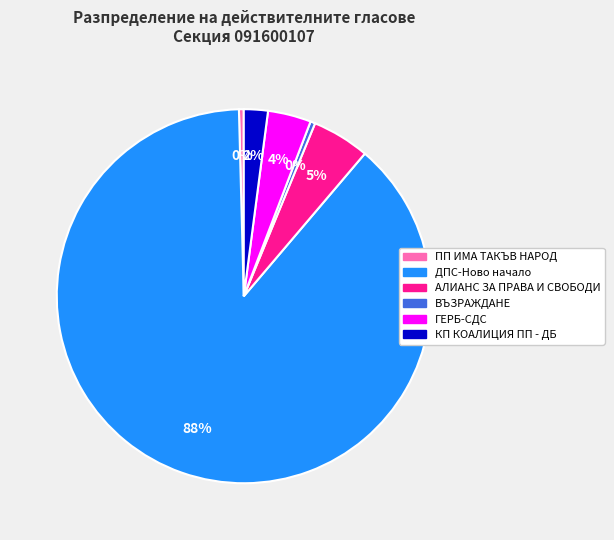

Between КП КОАЛИЦИЯ ПП - ДБ and АЛИАНС ЗА ПРАВА И СВОБОДИ, which is larger?

АЛИАНС ЗА ПРАВА И СВОБОДИ